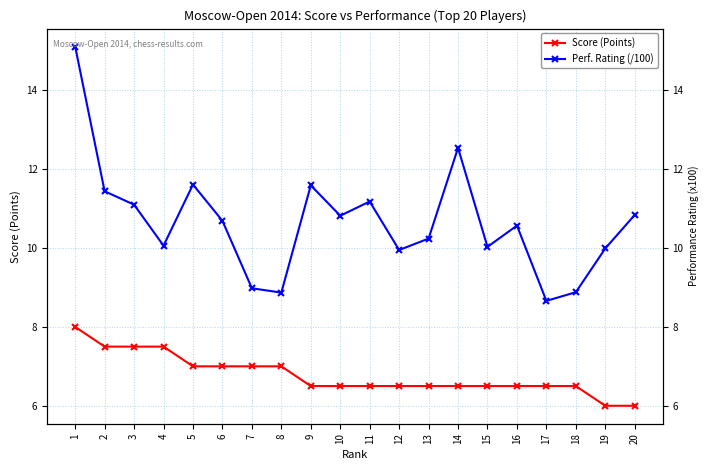

What is the value of the Score (Points) point at the 9th from the left?

6.5